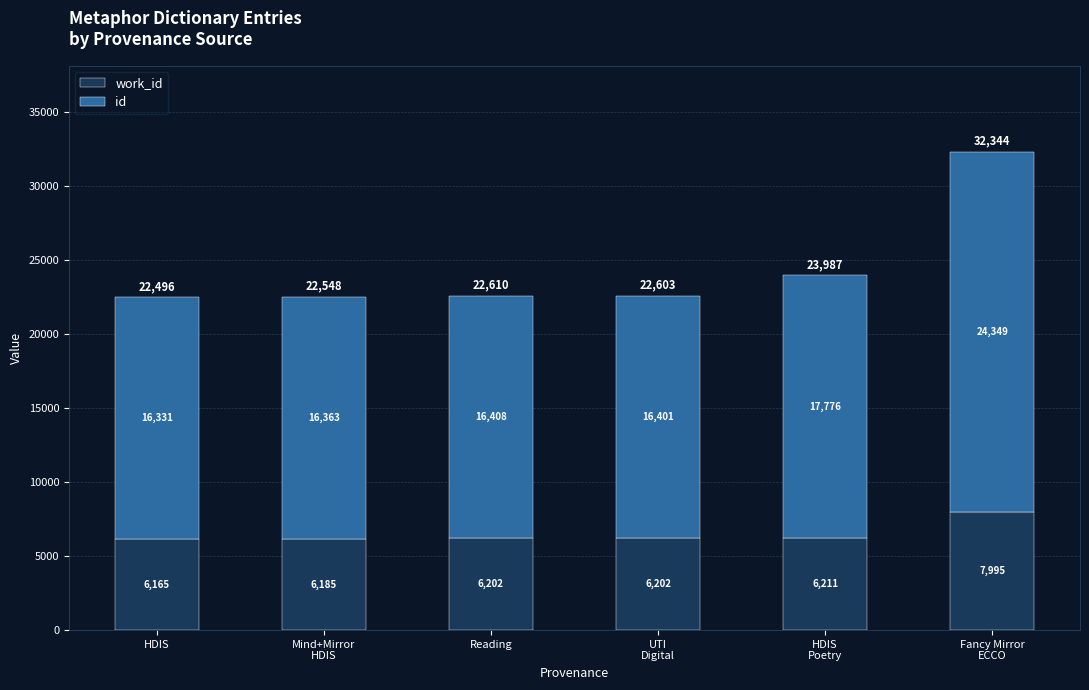

What are all the series names shown in the legend?

work_id, id